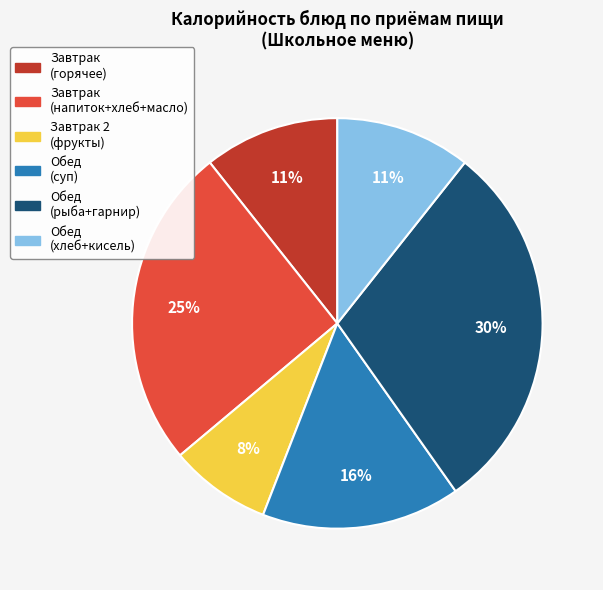

Is there a majority slice in this chart?

No